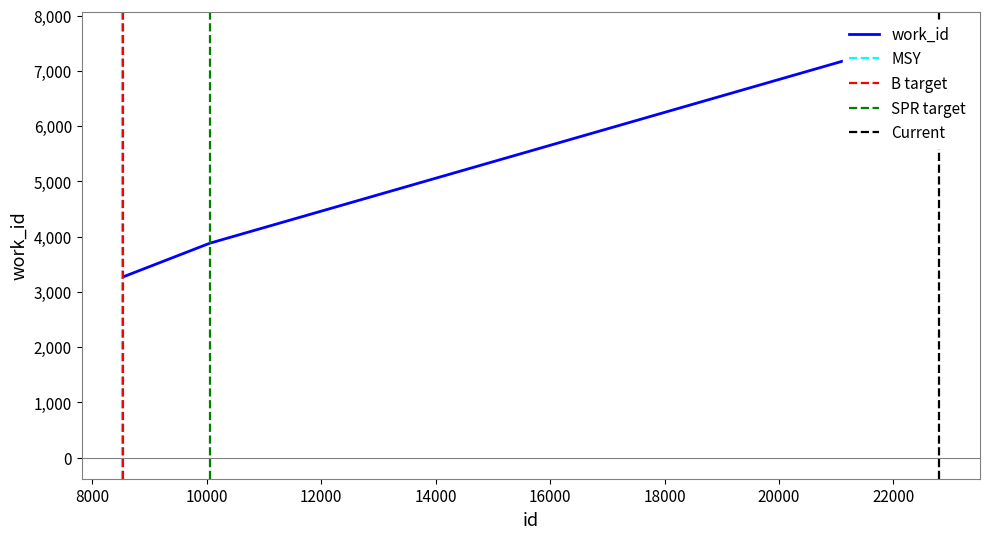

The chart shows a value of 11894 at 22798. True or false?

False